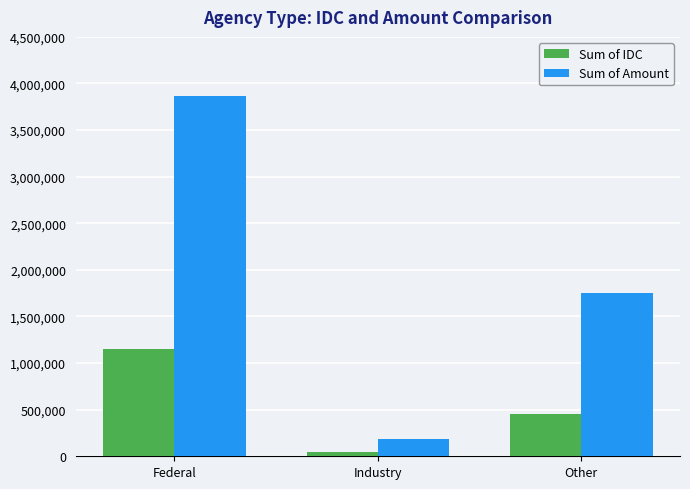

Is the value of Sum of IDC at Other greater than the value of Sum of Amount at Industry?

Yes